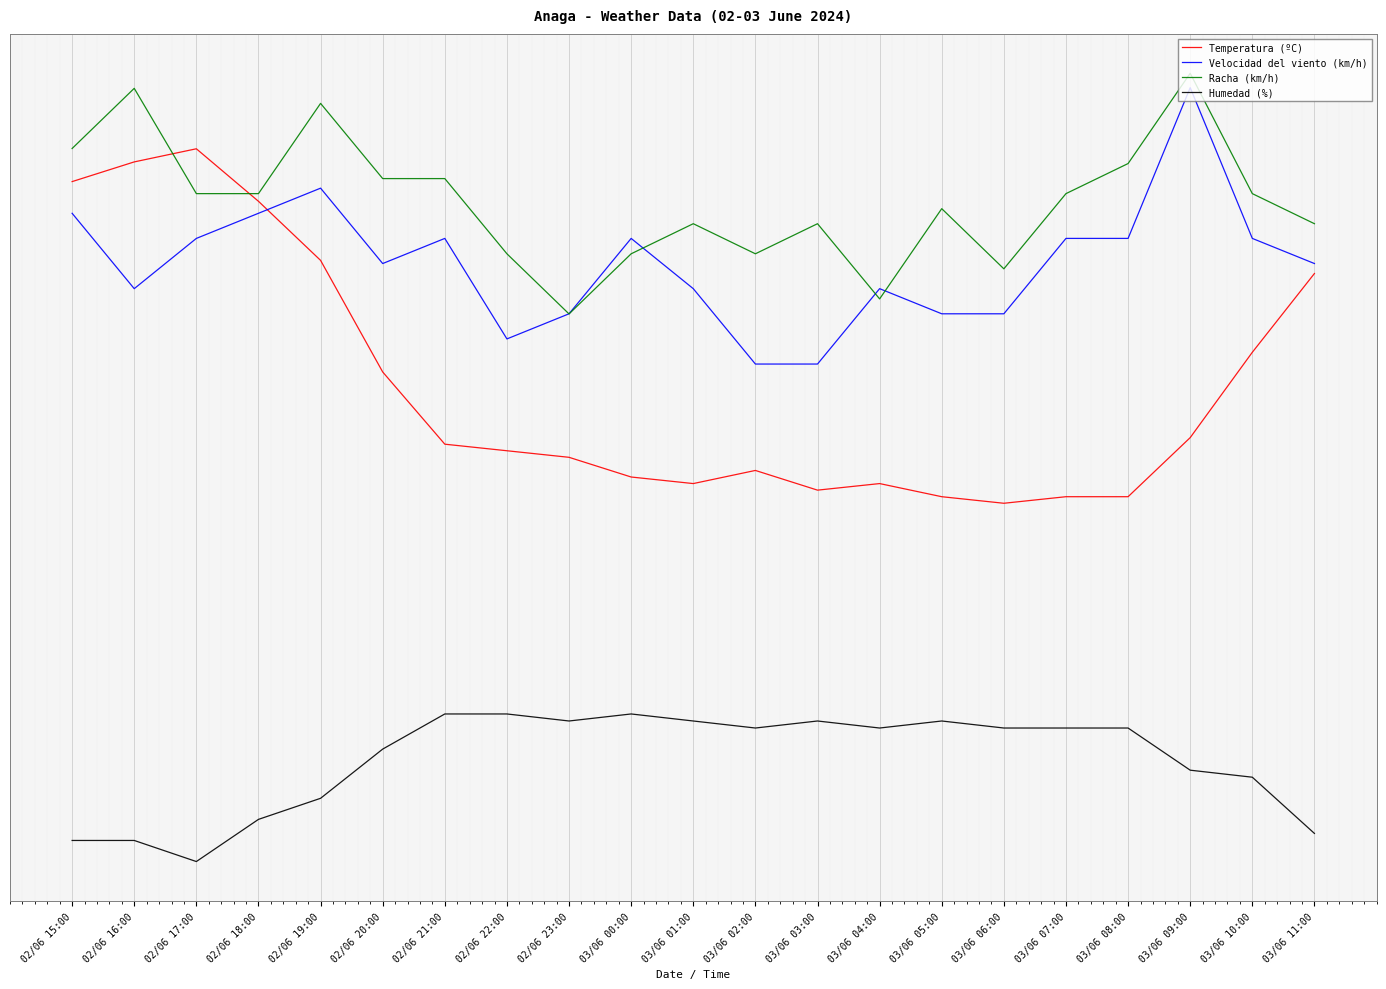

How many values in the Humedad (%) series exceed -27?

7